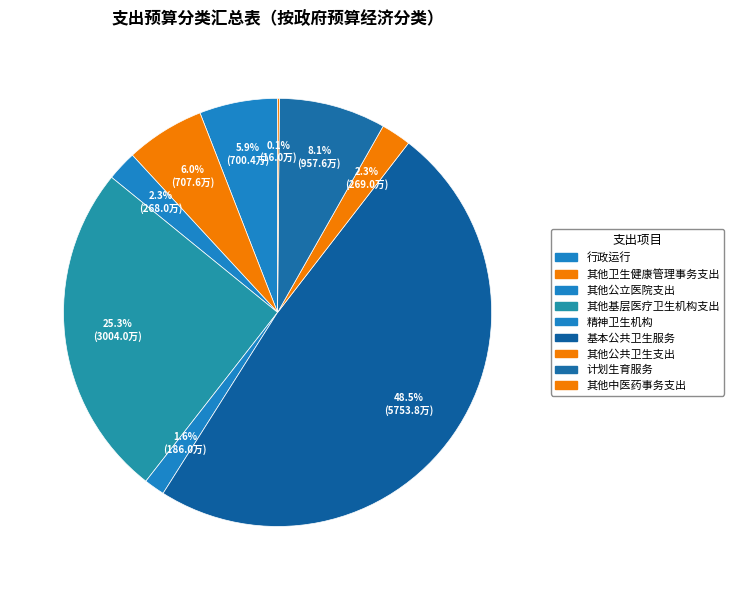

Which category has the smallest portion of the pie?

其他中医药事务支出